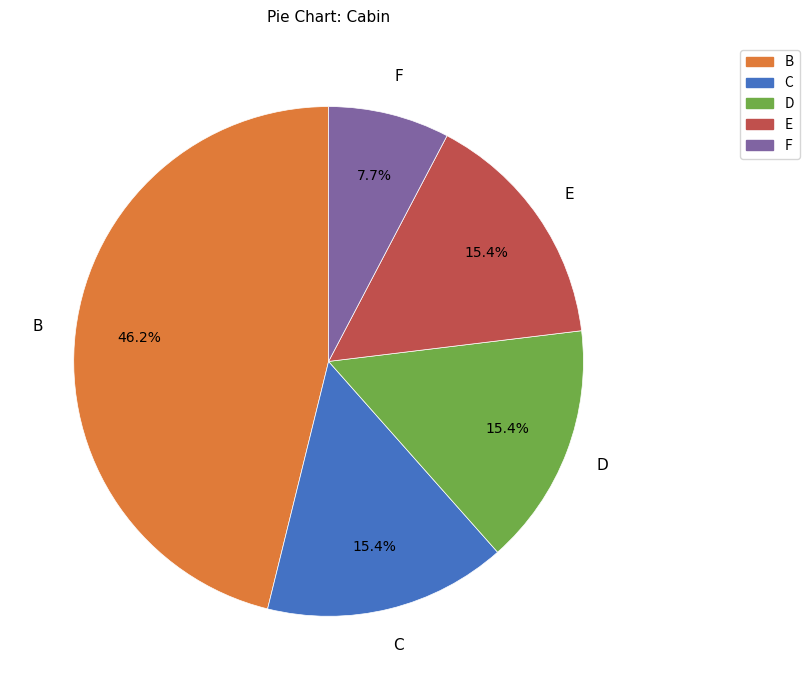

Do C and D together represent more than half of the pie?

No